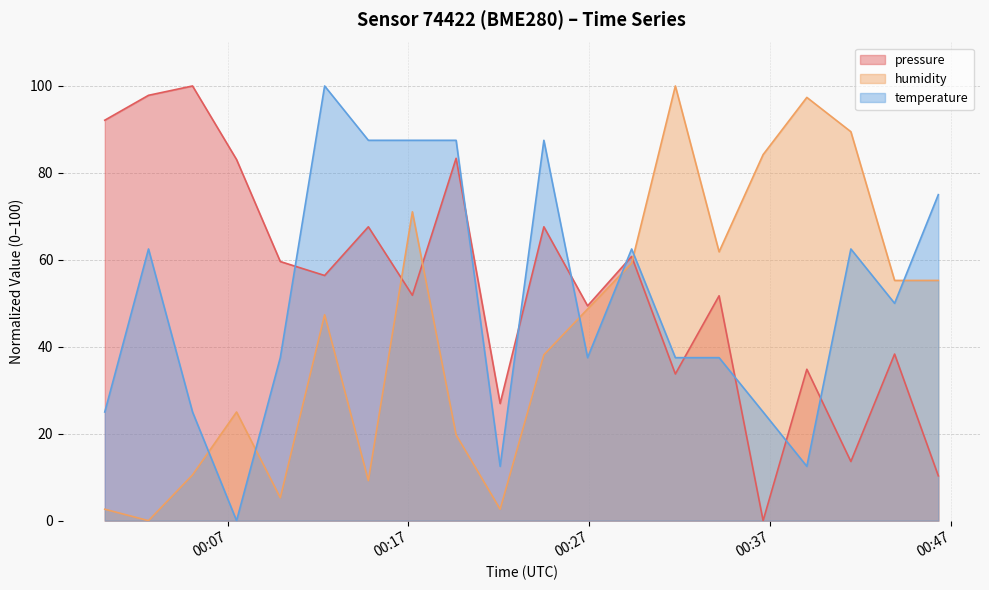

Which series has the largest range (max minus min)?

pressure